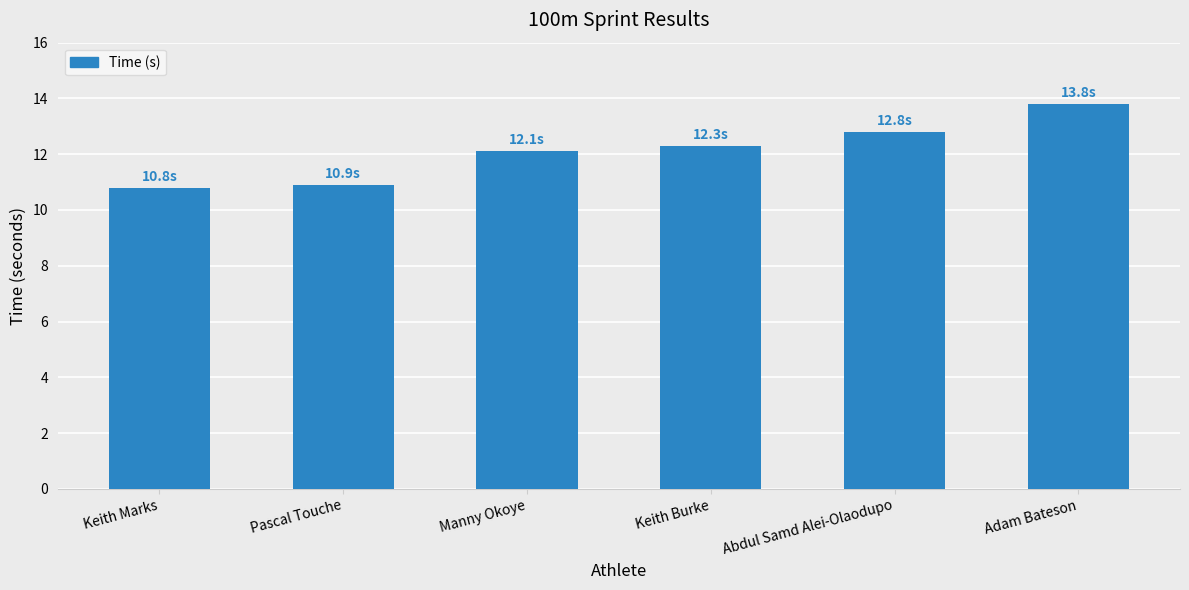

Which has a higher value, Abdul Samd Alei-Olaodupo or Keith Marks?

Abdul Samd Alei-Olaodupo